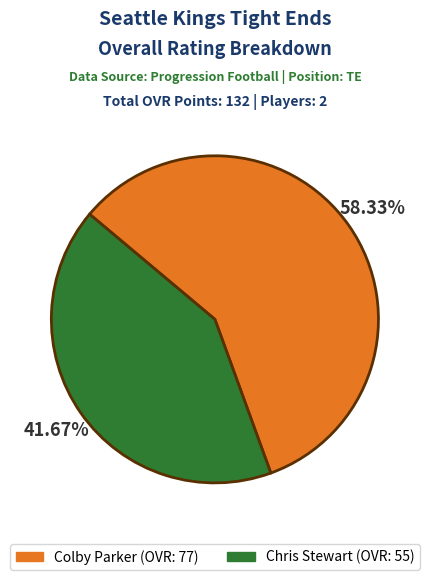

Rank the categories by value from lowest to highest.

Chris Stewart, Colby Parker